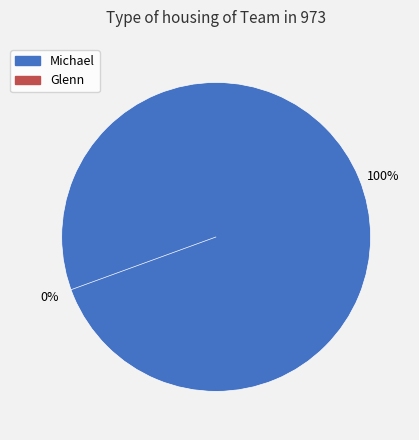

The Michael slice represents 93% of the pie. True or false?

False